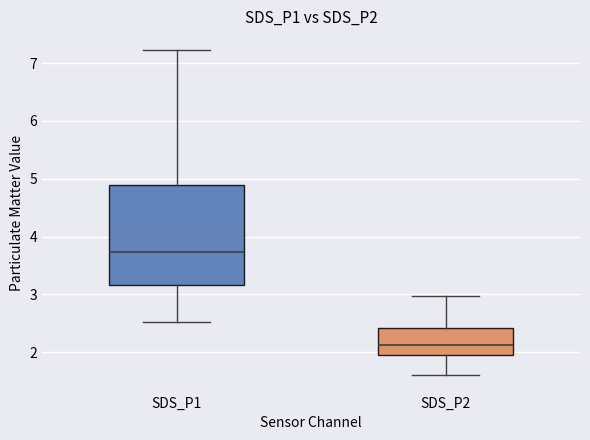

Reading left to right, transcribe this box plot: for each box, give where its median line is, the range the box spans, and where its two whiskers end, as read against the y-axis. The values are not printed on the chart, so give them approximately, as read against the axis.

SDS_P1: median 3.7, box 3.2 to 4.9, whiskers 2.5 to 7.2
SDS_P2: median 2.1, box 2.0 to 2.4, whiskers 1.6 to 3.0